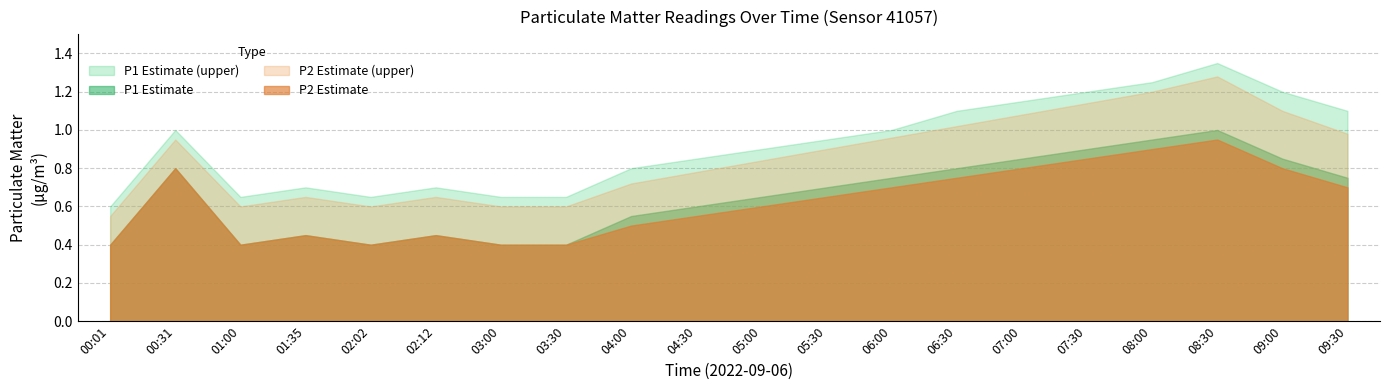

What is the difference between the maximum and second lowest values in the P1_upper series?

0.7